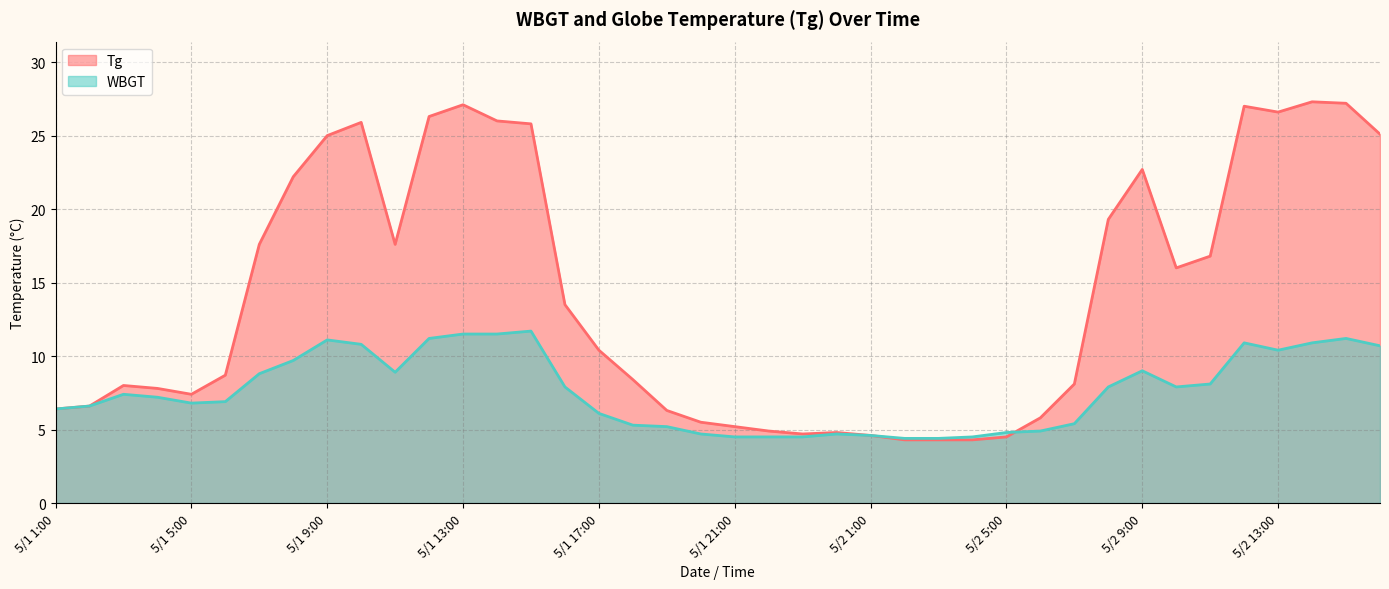

What is the label of the 36th point from the right?

5/1 5:00